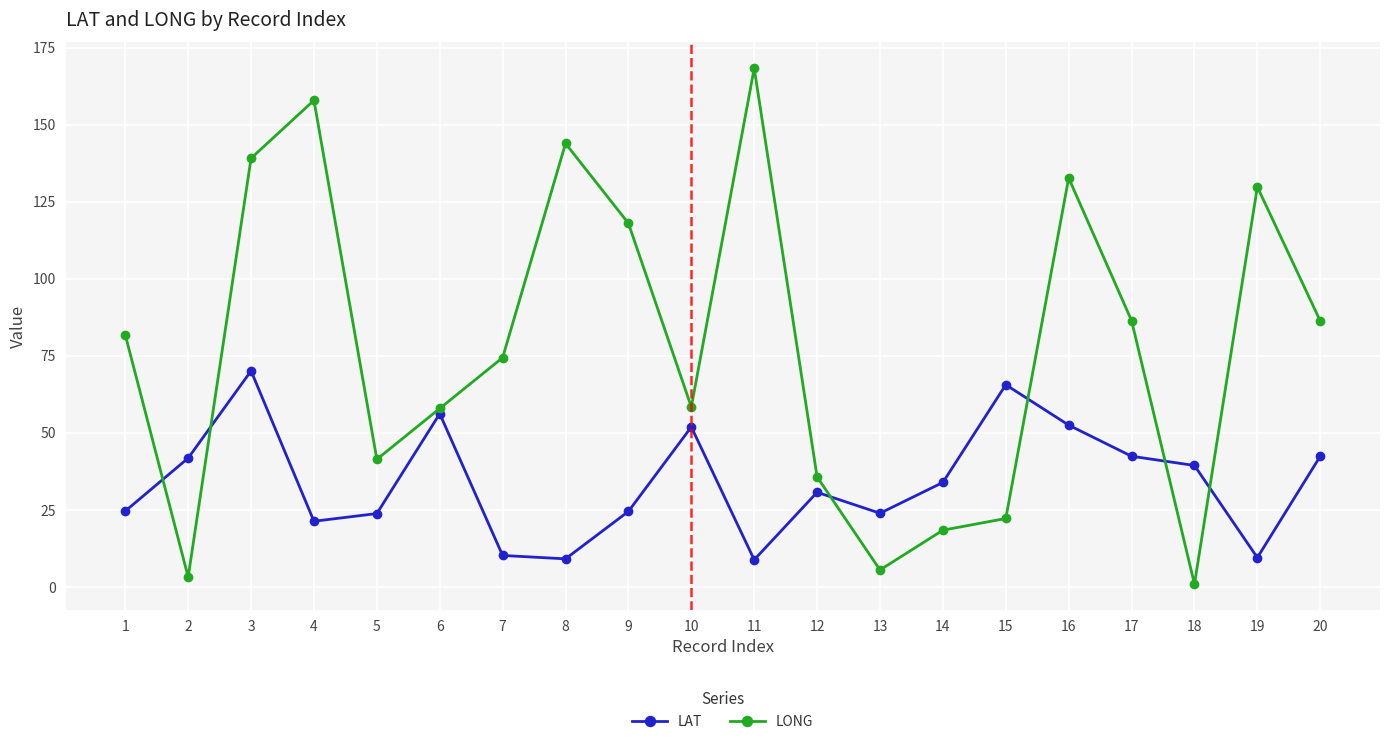

At how many categories does at least one series exceed 124?

6